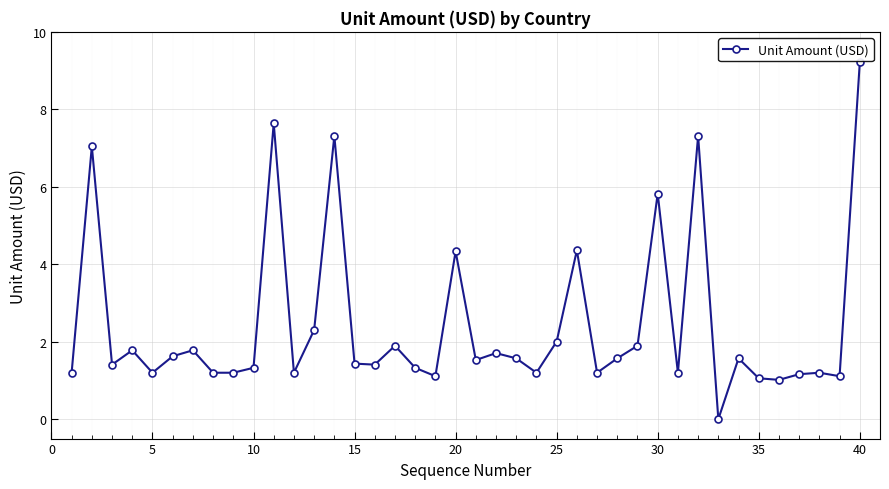

True or false: there are more than 0 points higher than both neighbors.

True